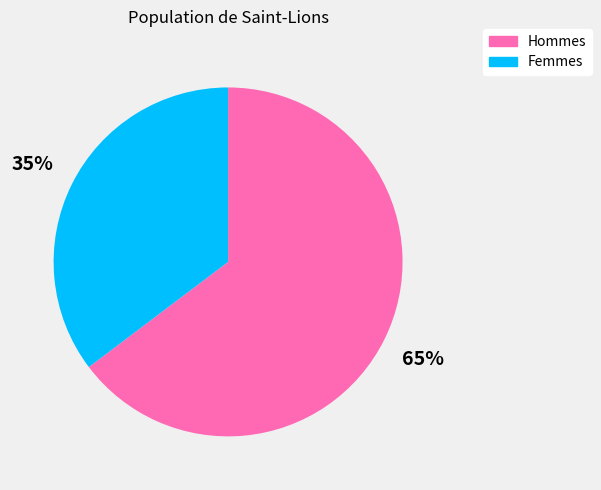

Is there any slice that represents more than half of the pie?

Yes